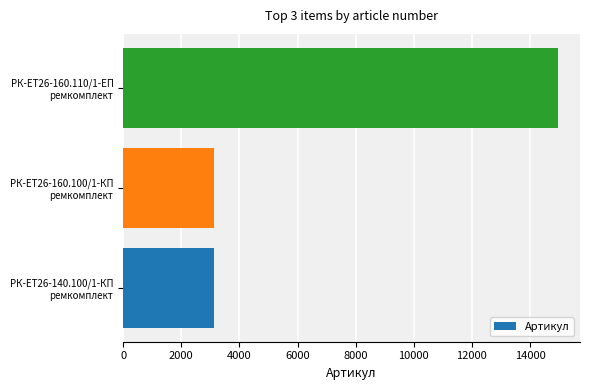

What is the difference between the maximum and minimum values?

11844